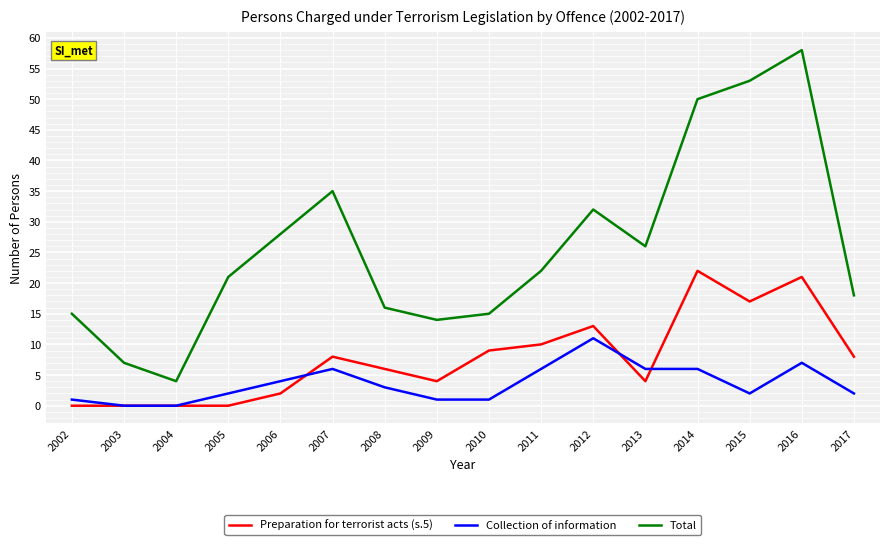

True or false: Total and Preparation for terrorist acts (s.5) intersect in this chart.

False